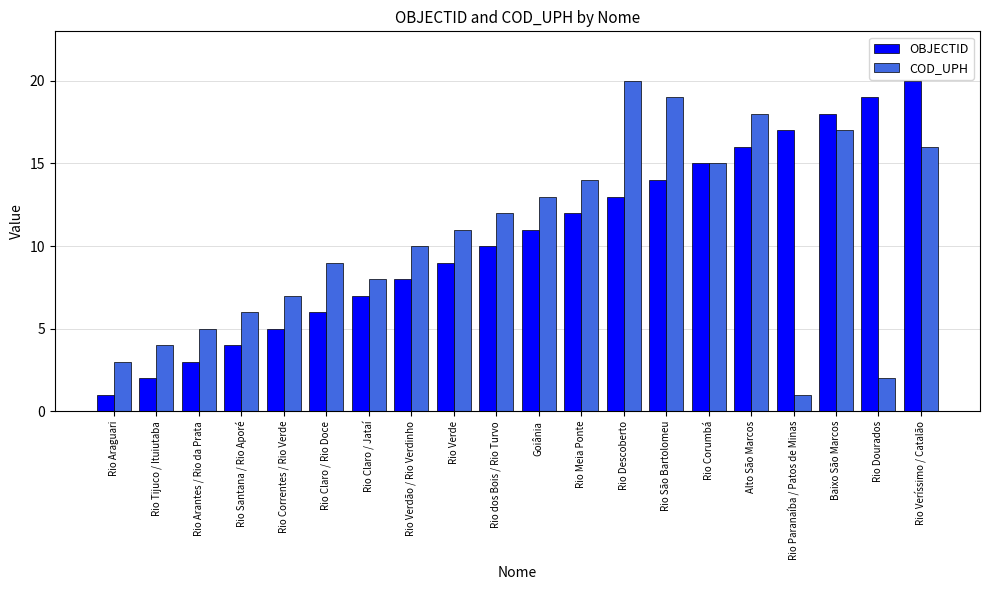

What is the difference between the second highest and minimum values in the COD_UPH series?

18